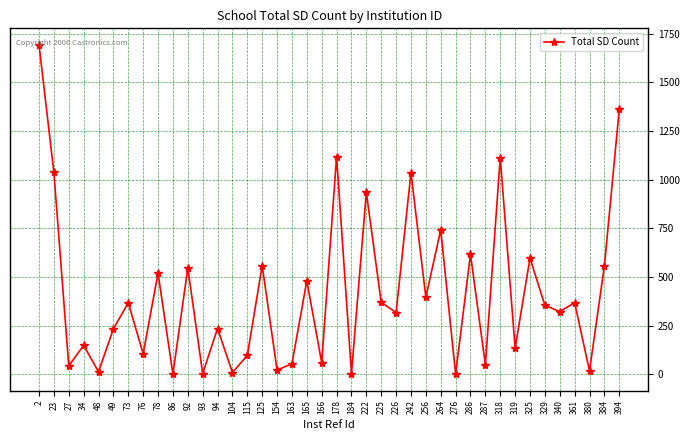

Is it true that the value at 104 is 9?

True